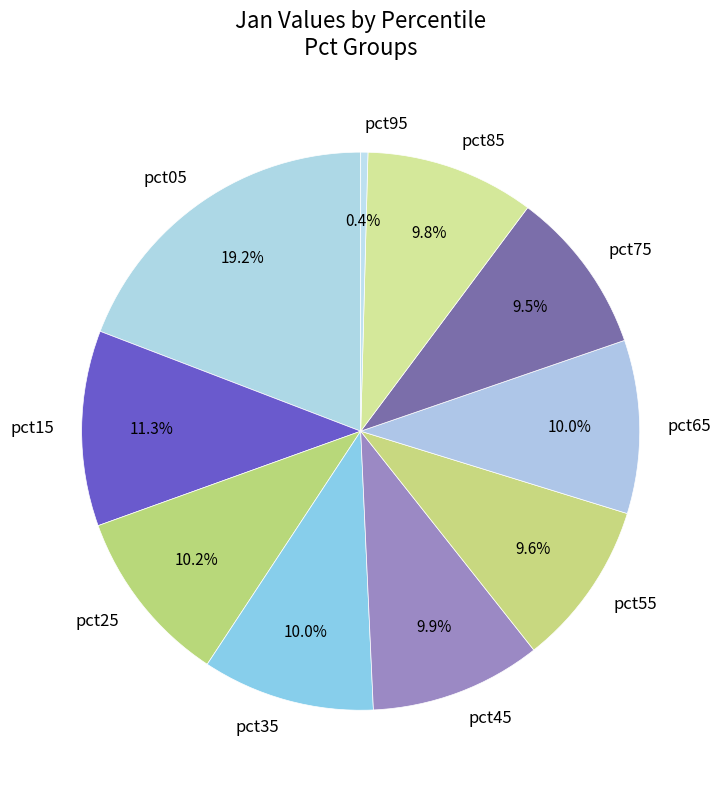

Is pct35 the majority of the pie?

No